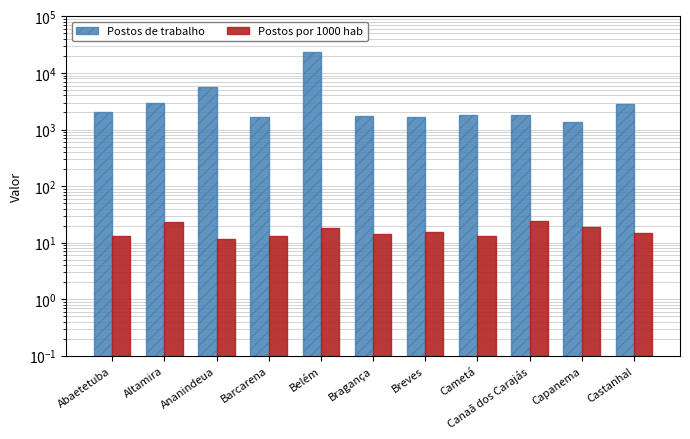

What is the average value of the Postos de trabalho series?

4258.5